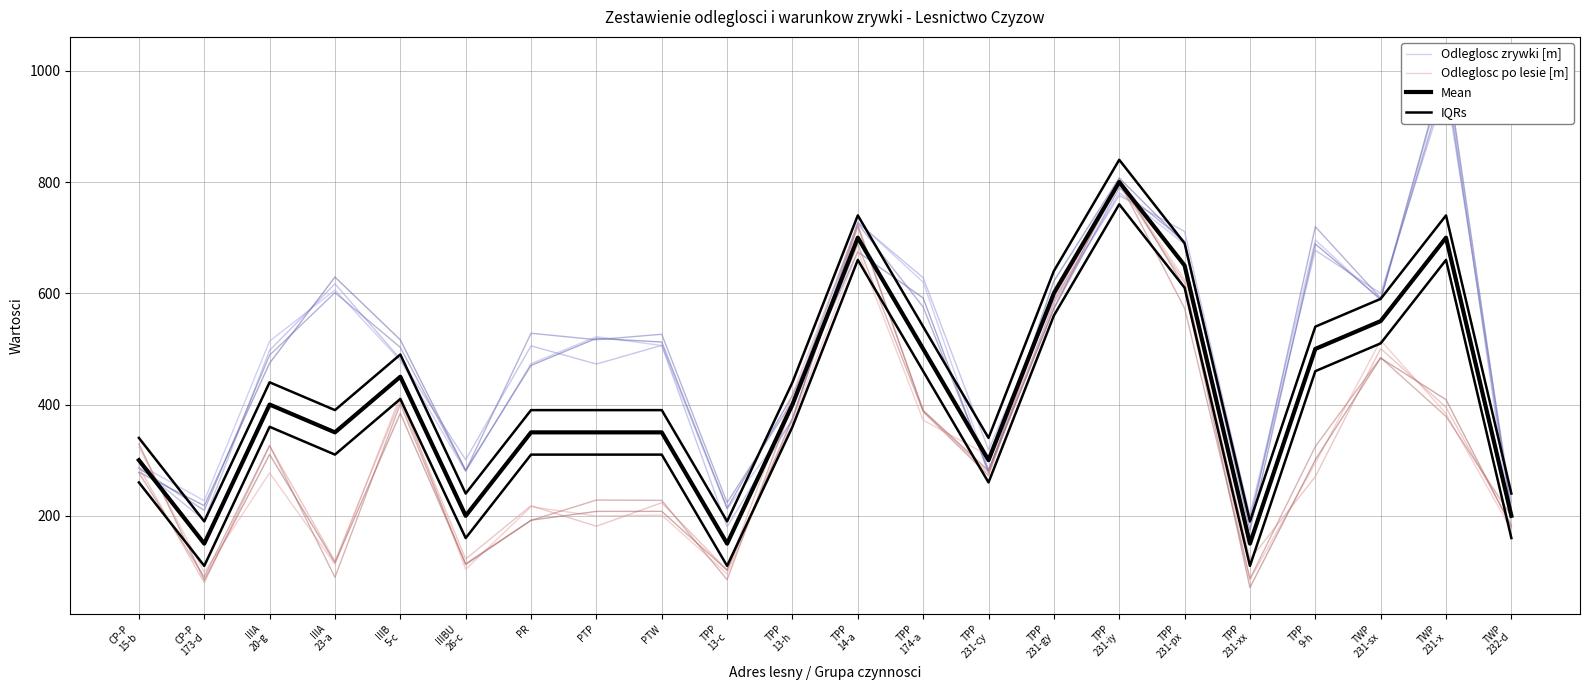

What is the label of the 2nd point from the left?

CP-P
173-d